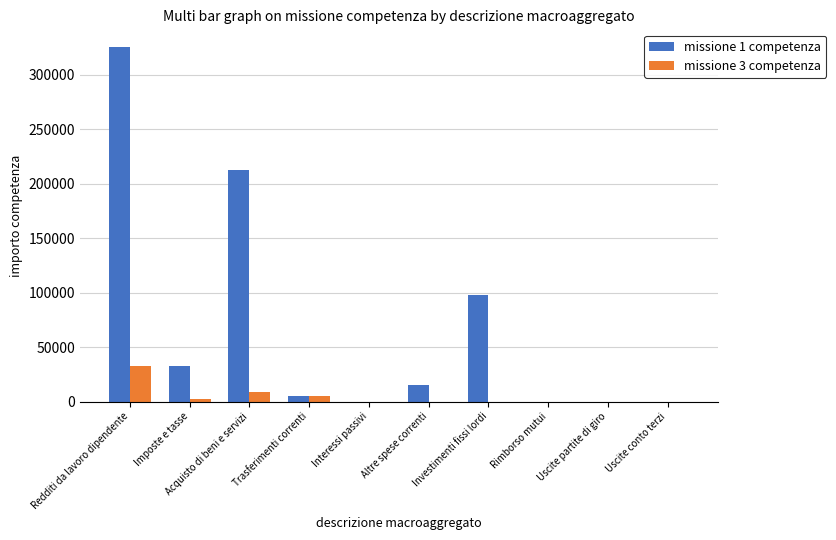

The value of missione 3 competenza at Redditi da lavoro dipendente is 32900.0. True or false?

True